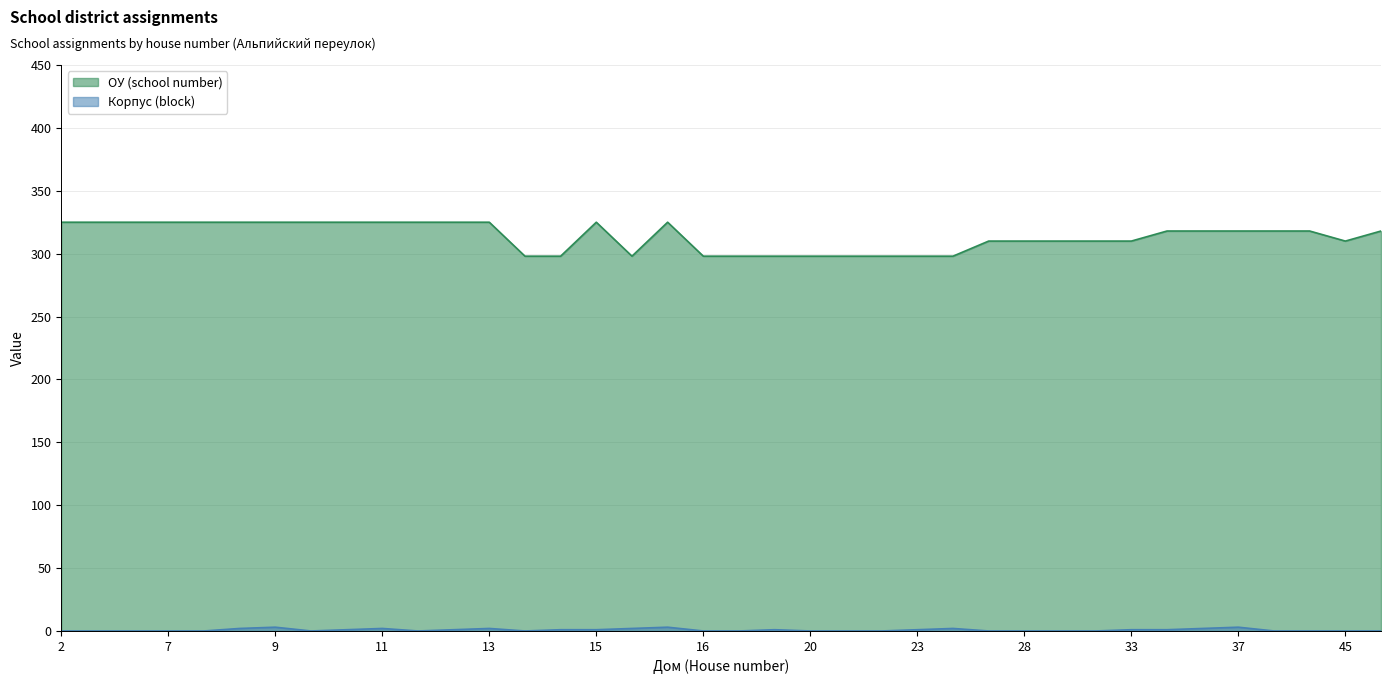

True or false: ОУ (school number) has more than 1 interior local peaks.

True